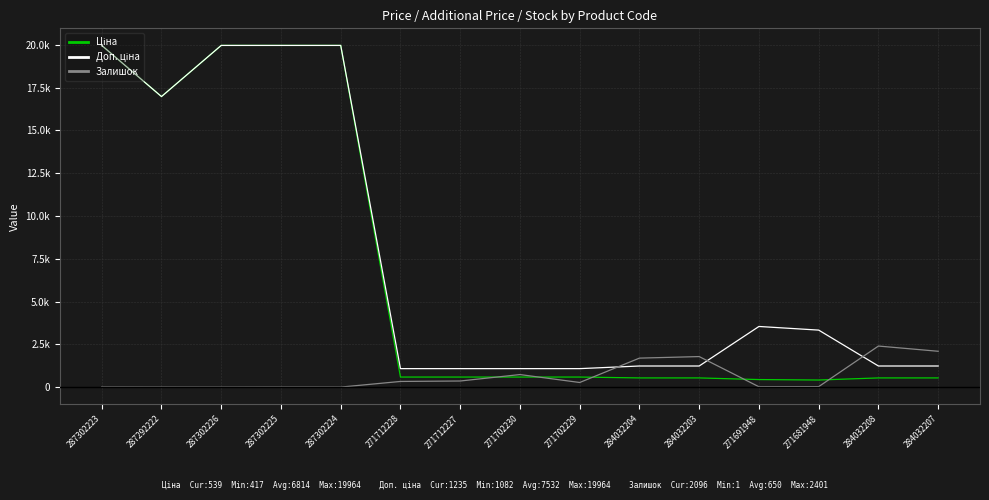

Which series has the widest spread of values?

Ціна